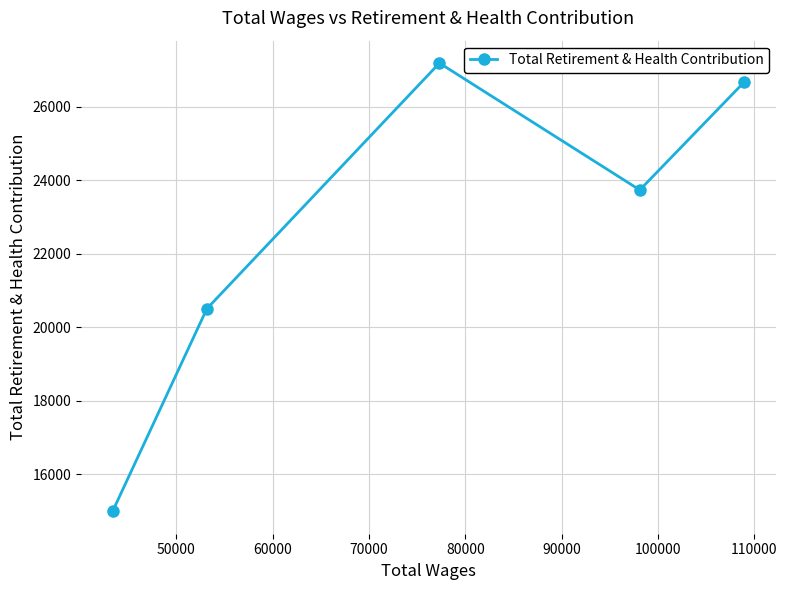

What is the value of the 3rd point from the left?

27191